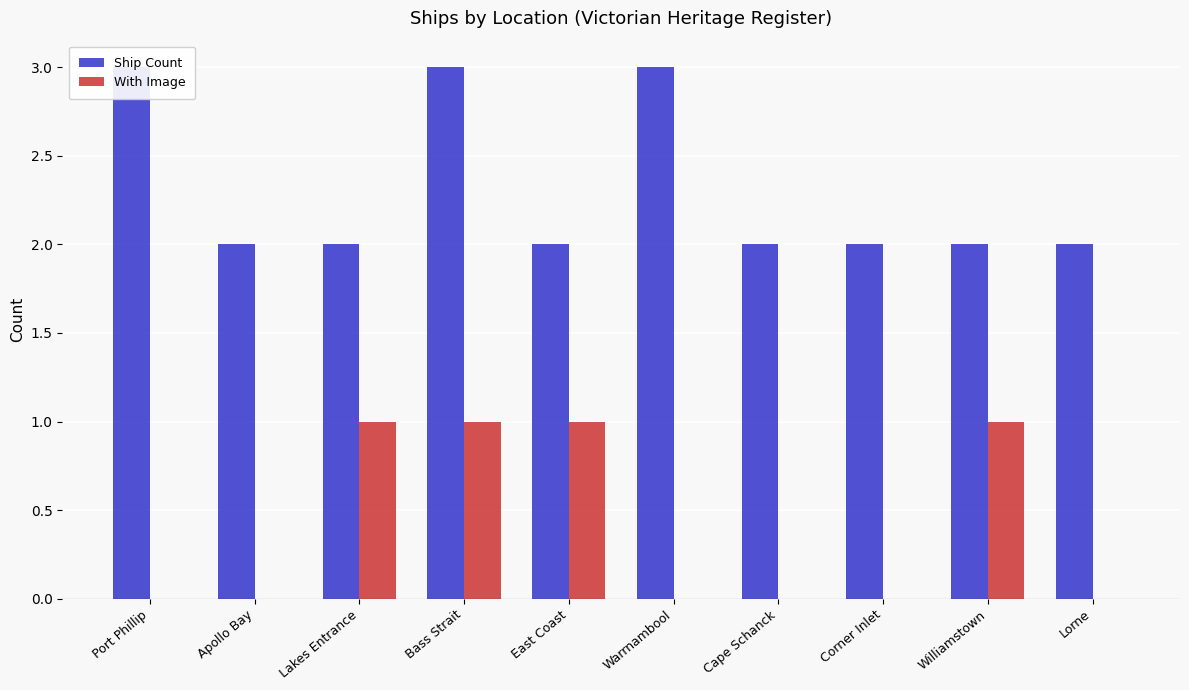

What is the sum of all With Image values?

4